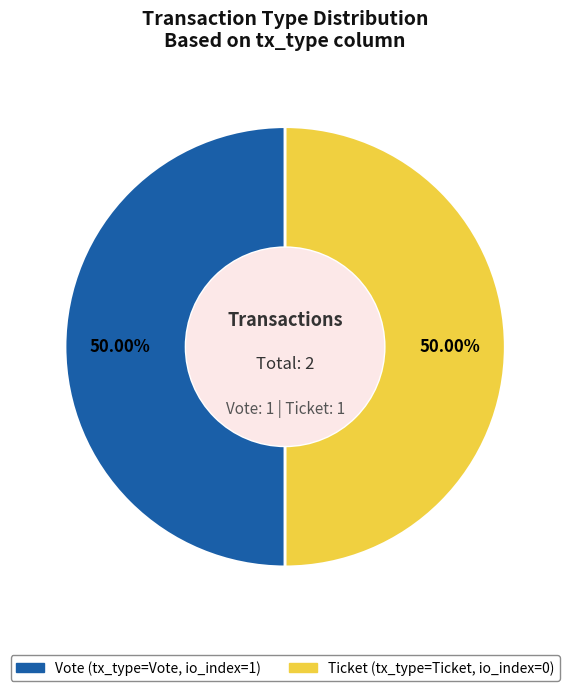

Rank the categories by value from lowest to highest.

Ticket (io_index=0), Vote (io_index=1)